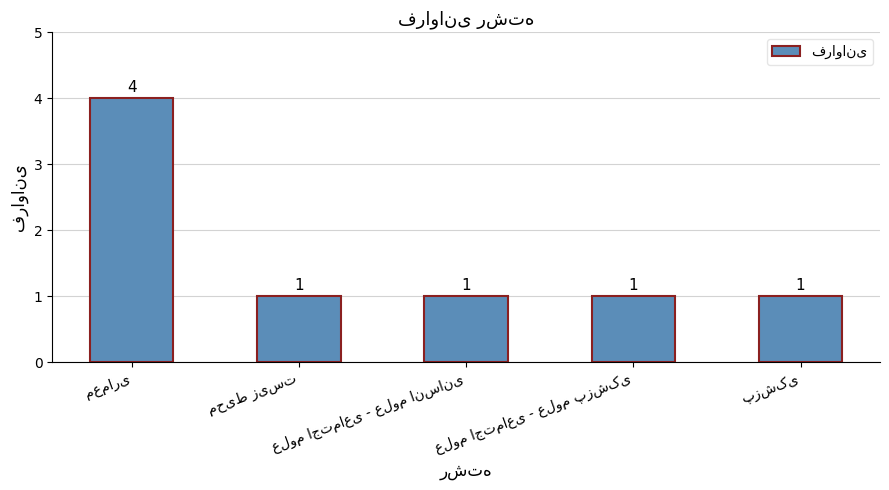

How many values are between 1 and 2?

4